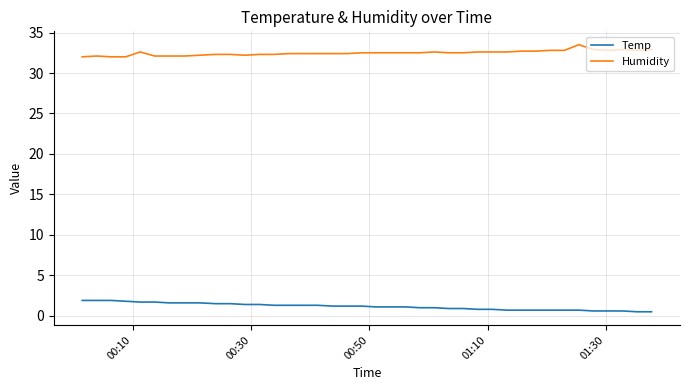

True or false: Humidity and Temp cross at least once.

False